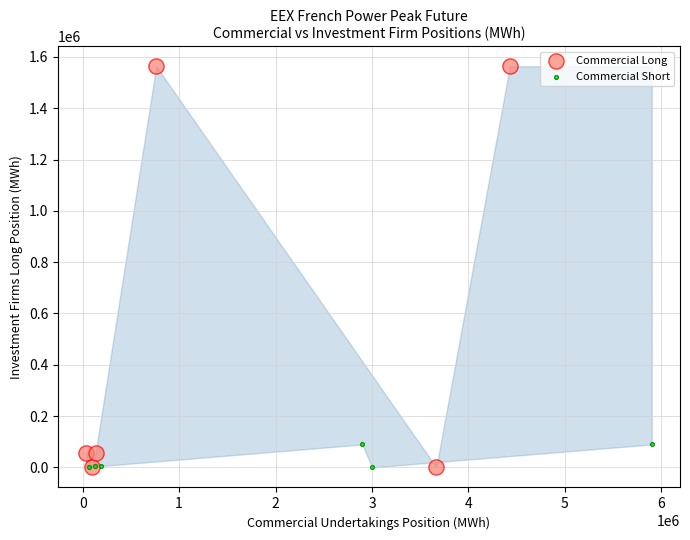

What are all the series names shown in the legend?

Commercial Long, Commercial Short